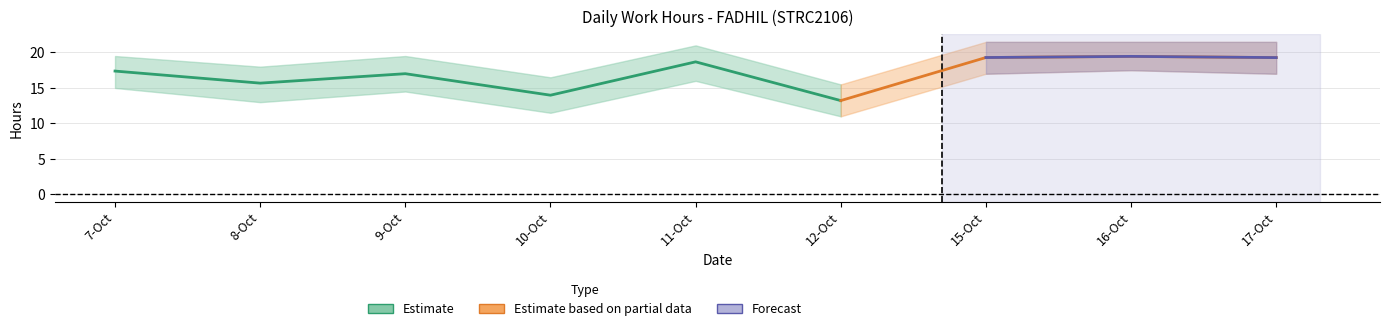

How many data points does each series have?

9